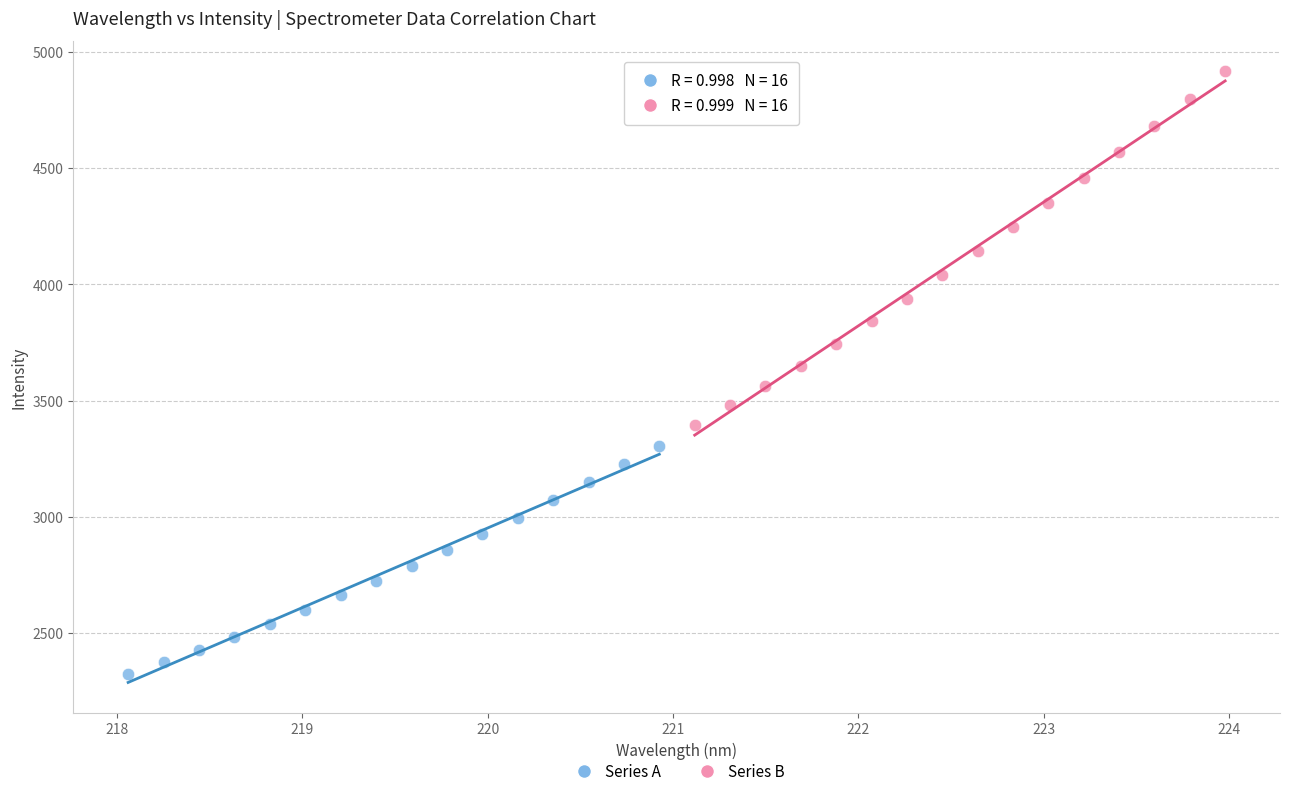

Which series contains the lowest Y value?

Series A